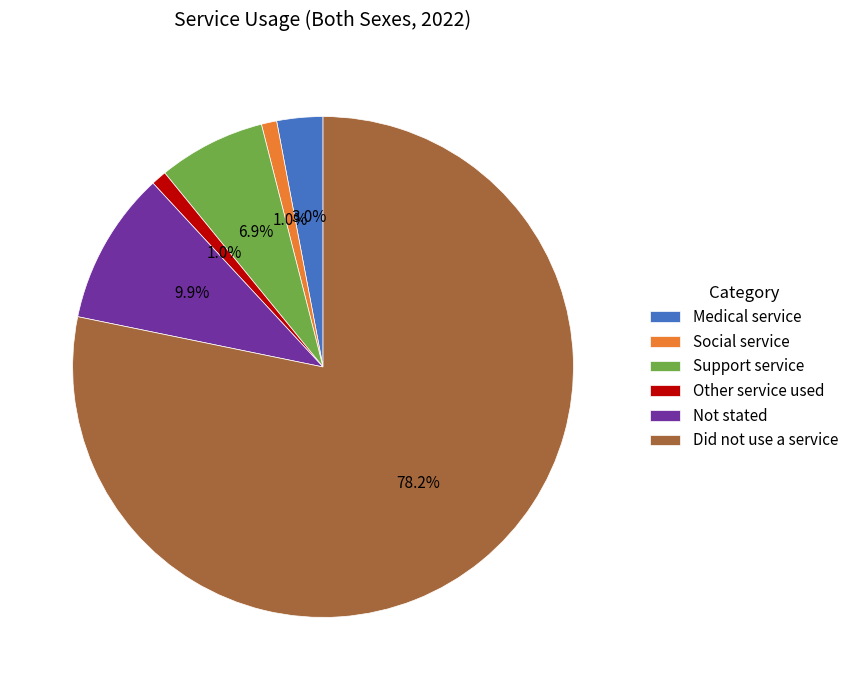

Approximately how many times larger is the value at Did not use a service compared to Support service?

11.3